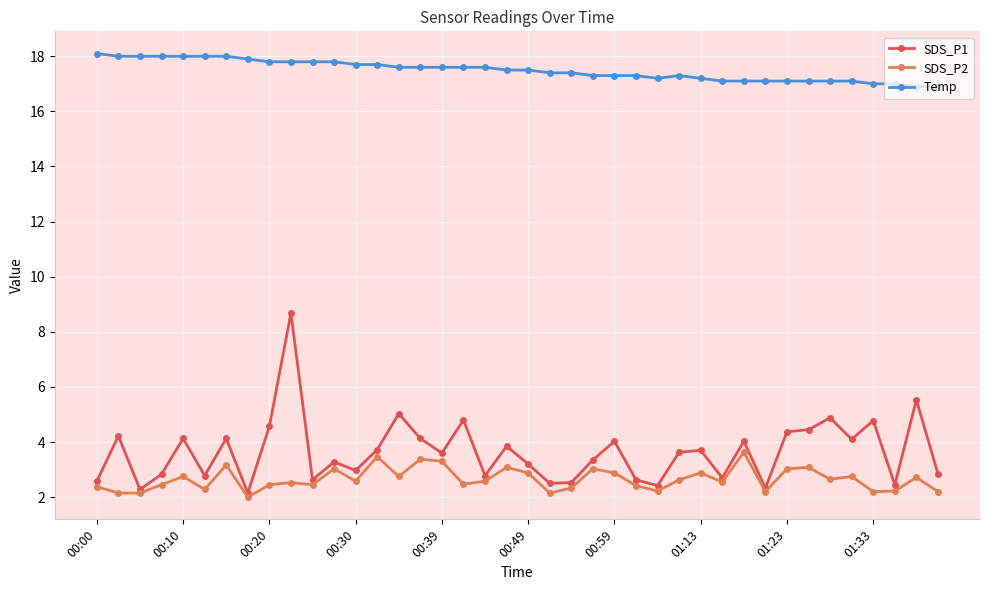

What is the lowest value of the Temp series?

16.9